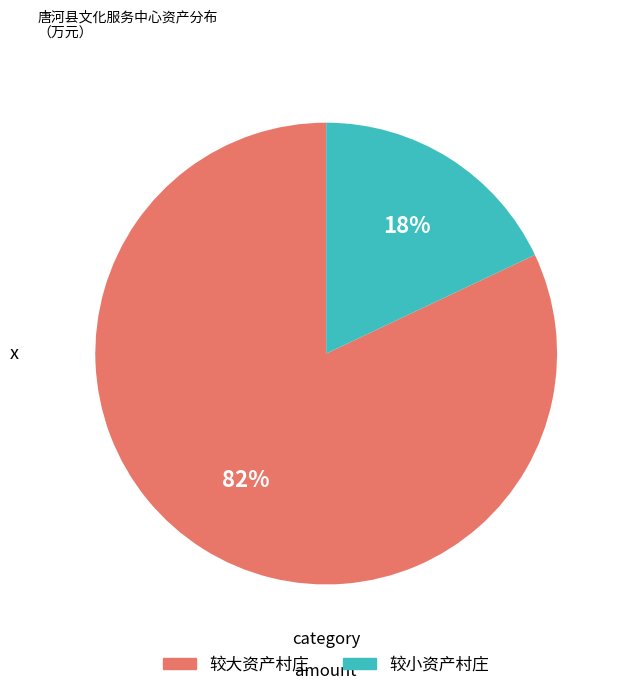

Count the number of slices in the pie.

2